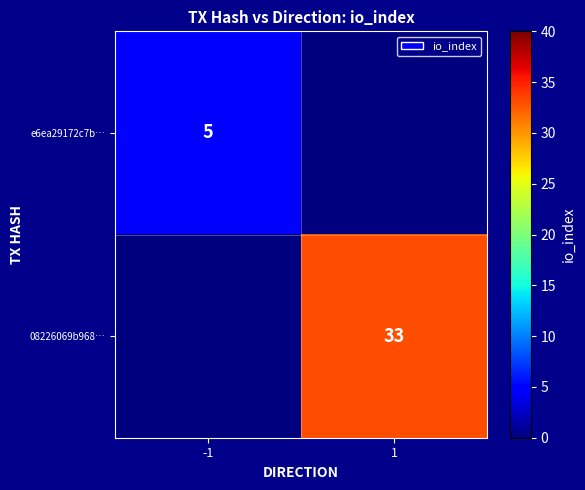

Between 1 and -1, which is larger?

-1